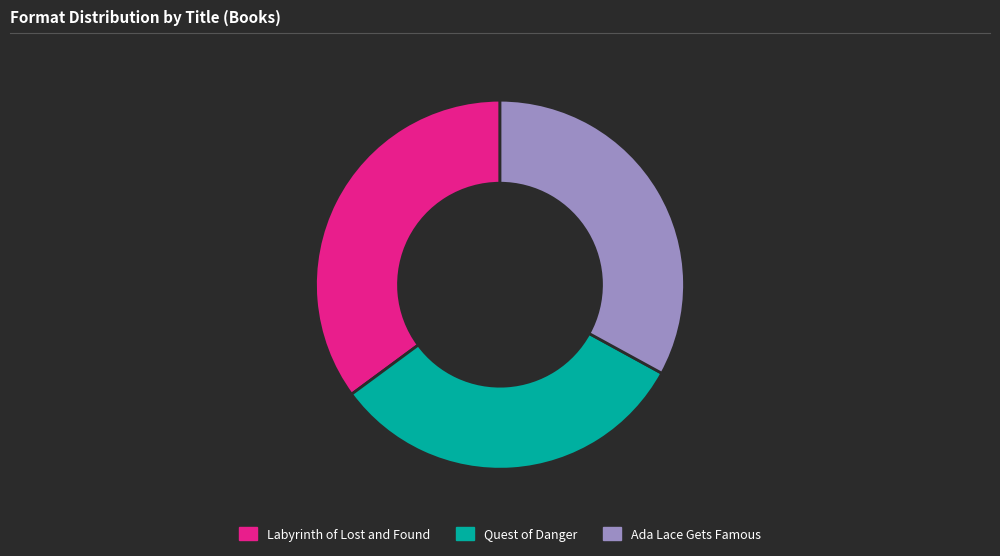

What is the ratio of the value at Ada Lace Gets Famous to the value at Quest of Danger?

1.0